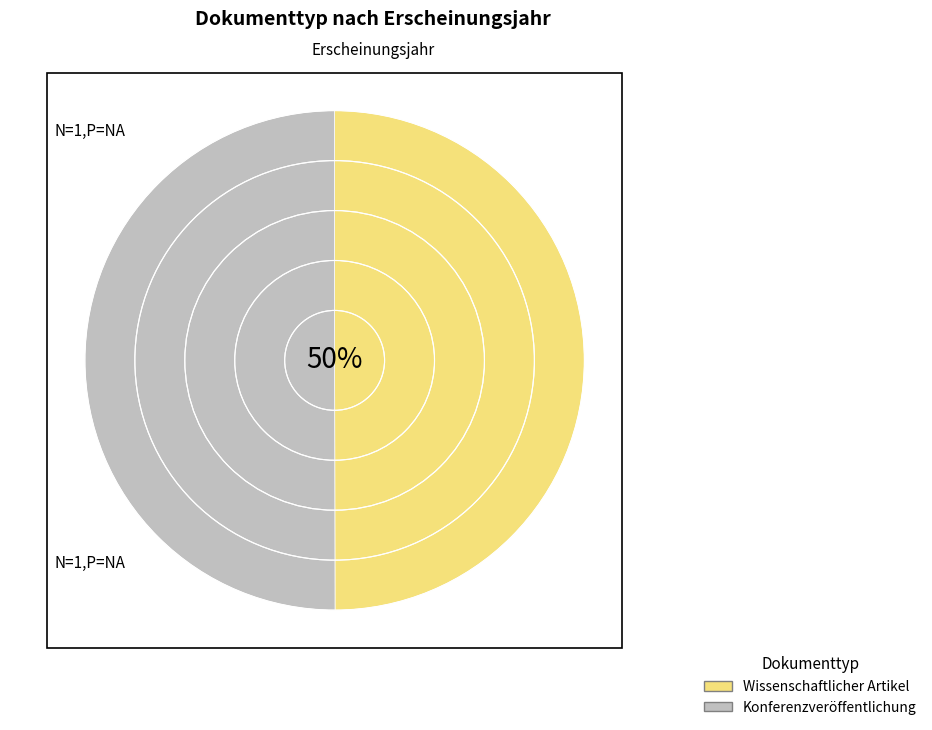

The Wissenschaftlicher Artikel slice represents 50% of the pie. True or false?

True